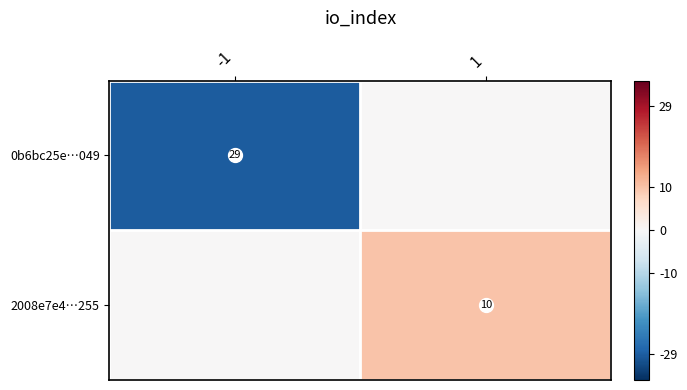

The 2008e7e4…255 series shows 5 at -1. True or false?

False